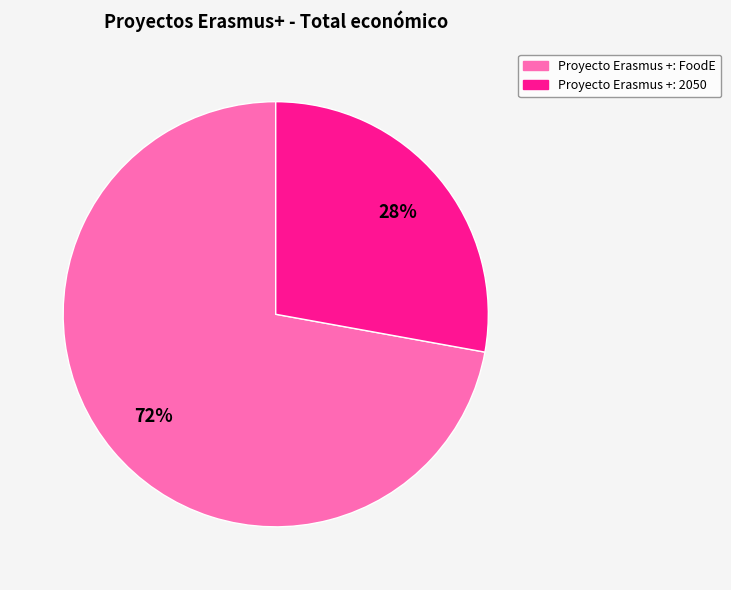

Is it true that Proyecto Erasmus +: 2050 is 28% of the pie?

True